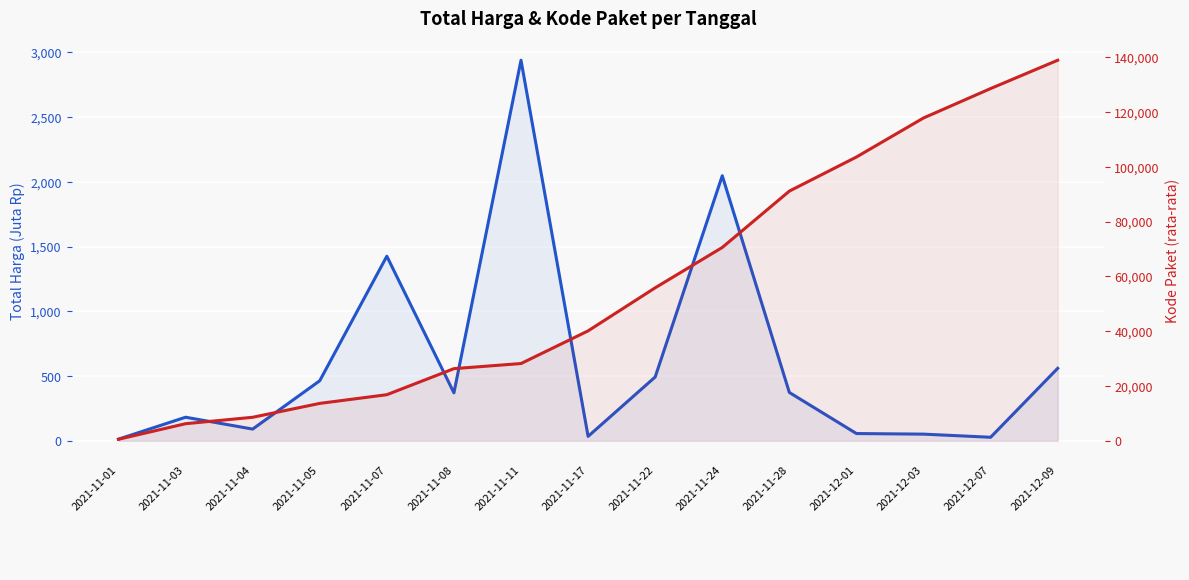

True or false: Kode Paket (rata-rata) has more than 1 points higher than both neighbors.

False